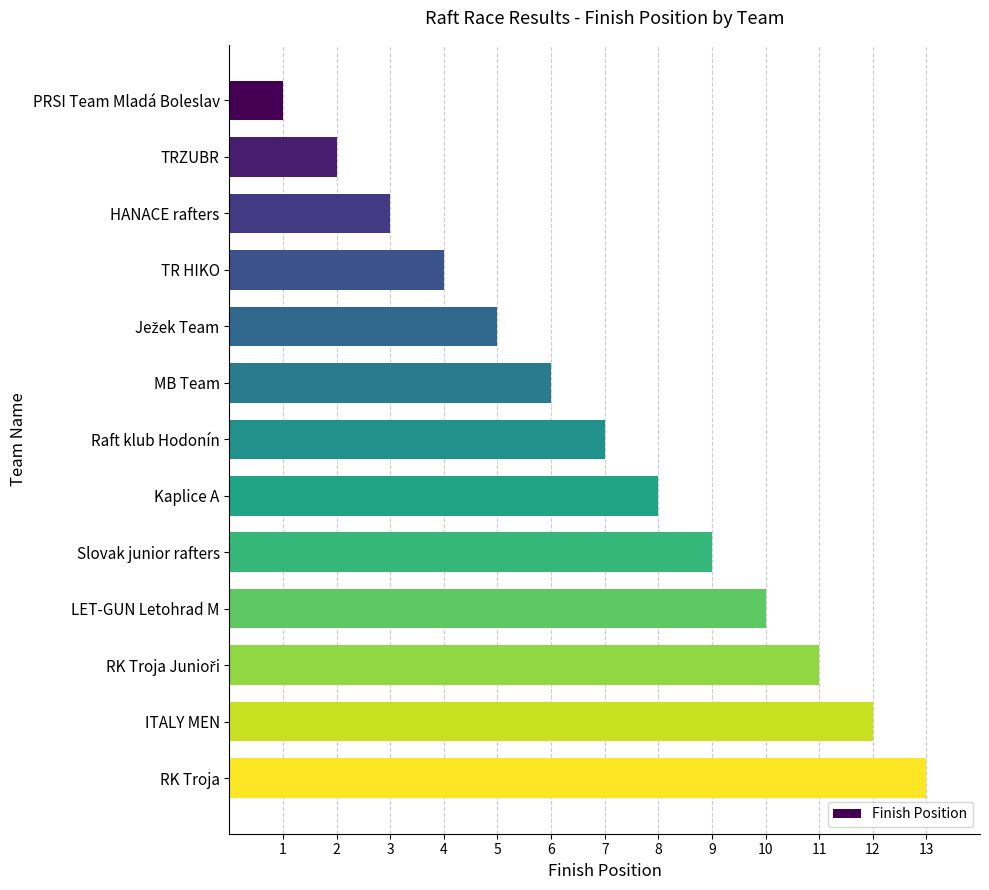

Which has a higher value, Slovak junior rafters or PRSI Team Mladá Boleslav?

Slovak junior rafters